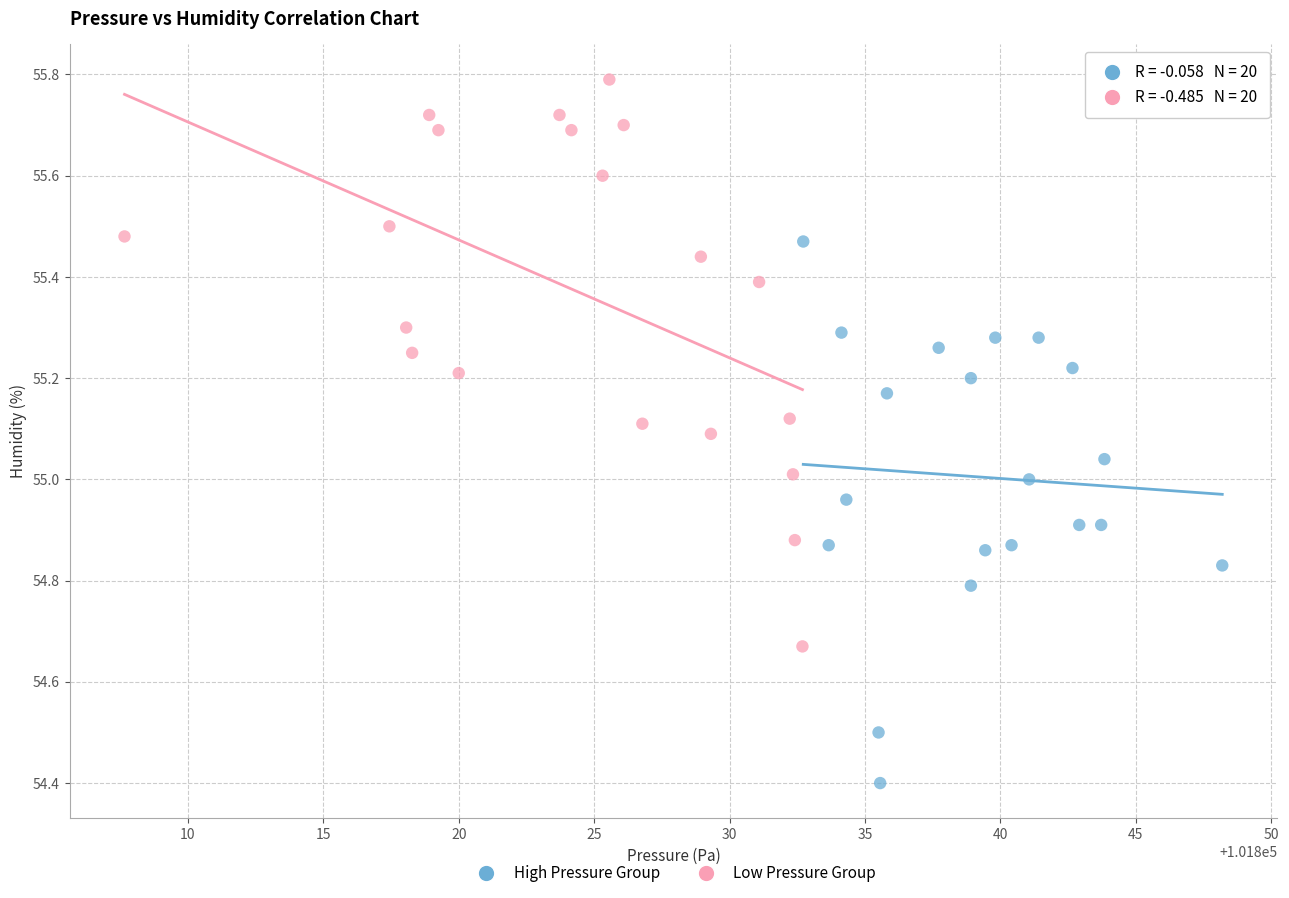

Which series reaches the minimum Y coordinate?

High Pressure Group